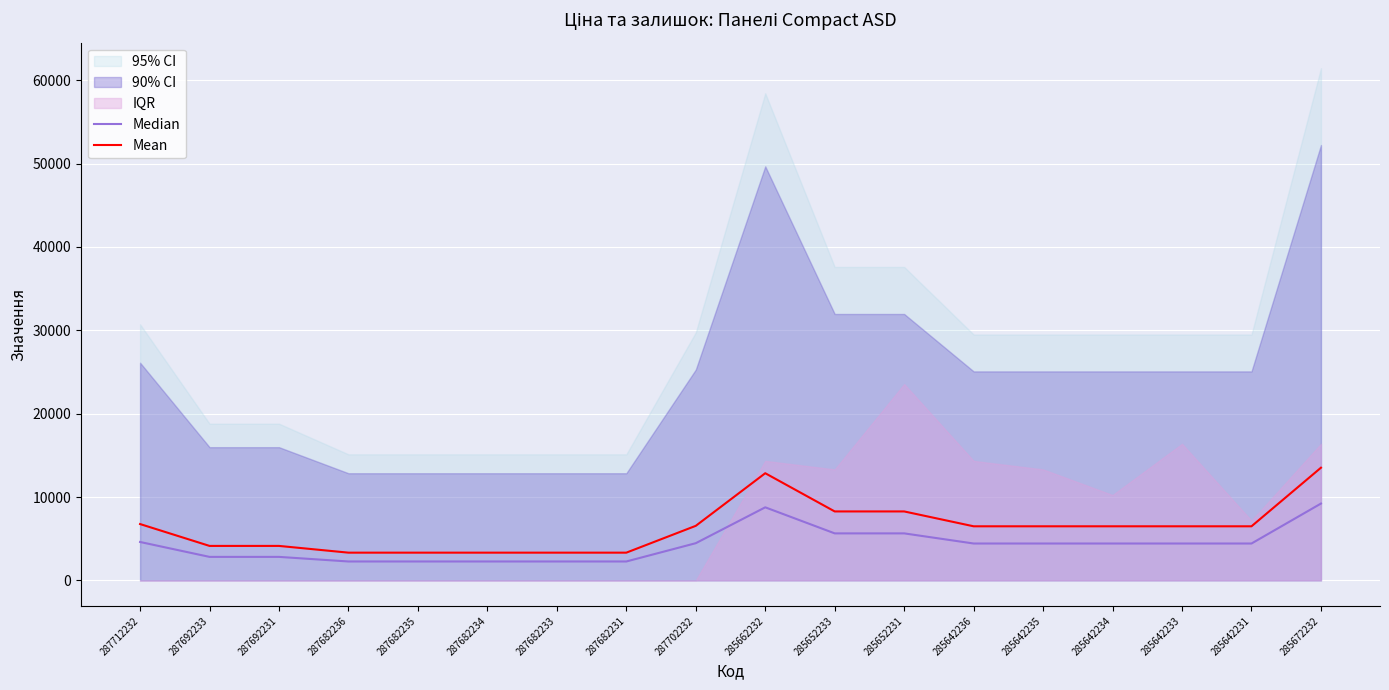

True or false: Median has a value of 2268.0 at 287682235.

True